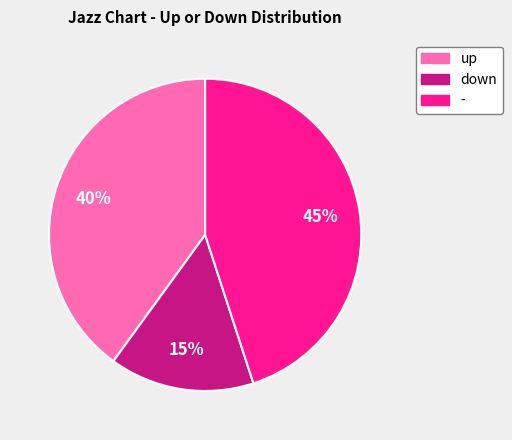

To the nearest percent, what portion does down represent?

15%